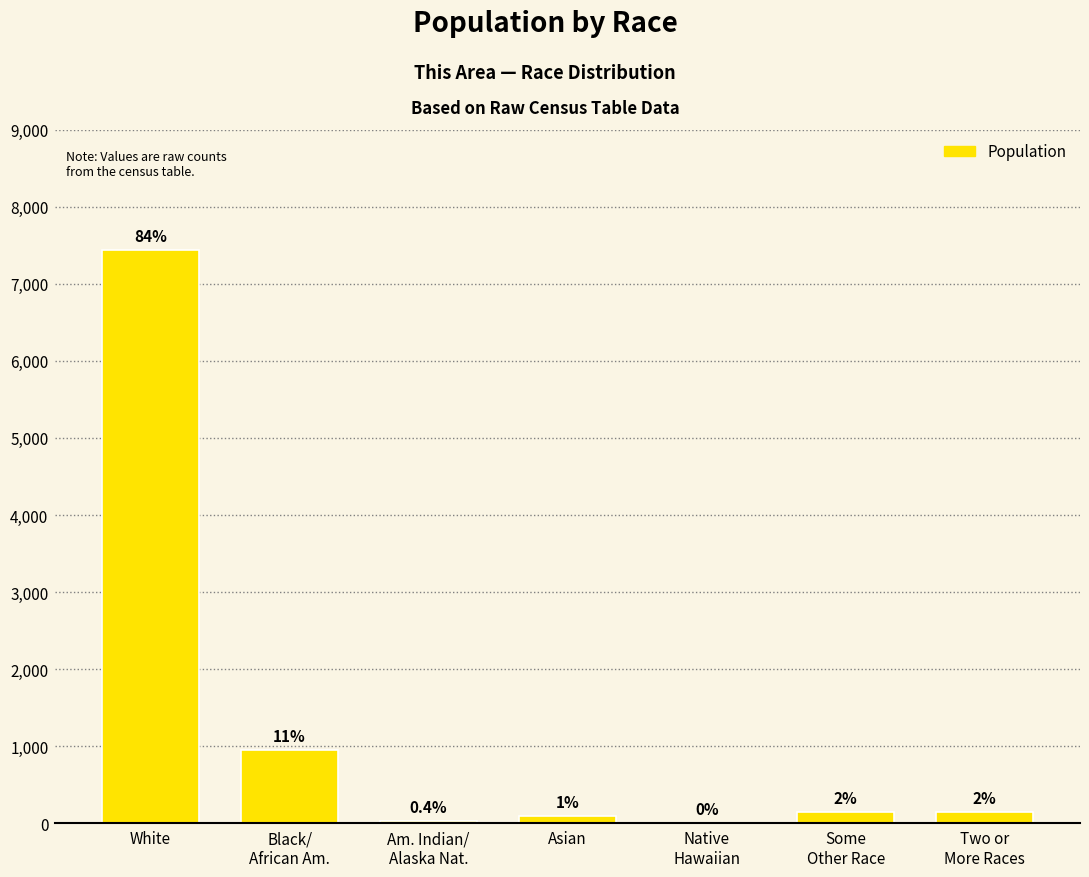

At which label does the data first exceed 149?

White